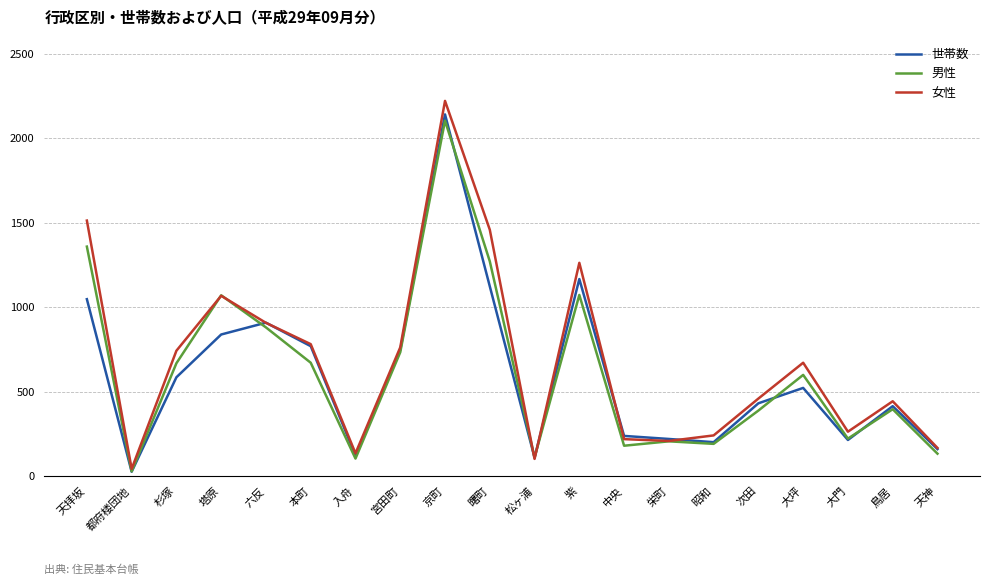

What is the sum of the 男性 values at 京町 and 昭和?

2296